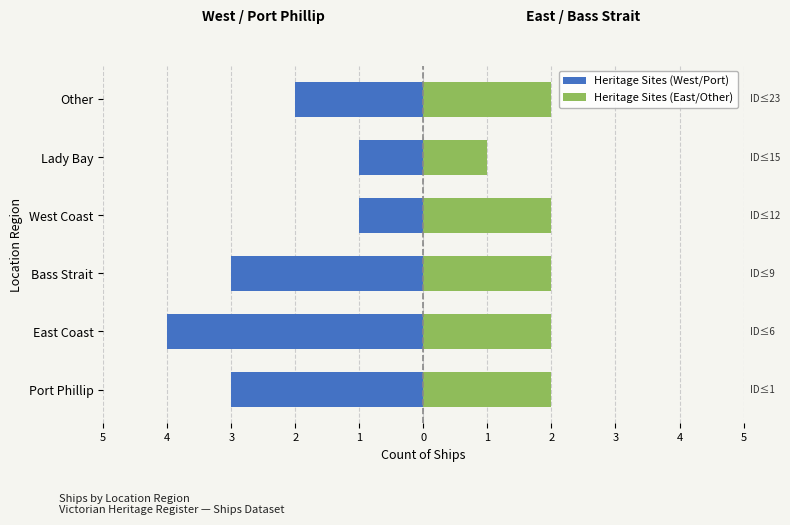

Is the value of Heritage Sites (East/Other) at East Coast greater than the value of Heritage Sites (West/Port) at Lady Bay?

Yes